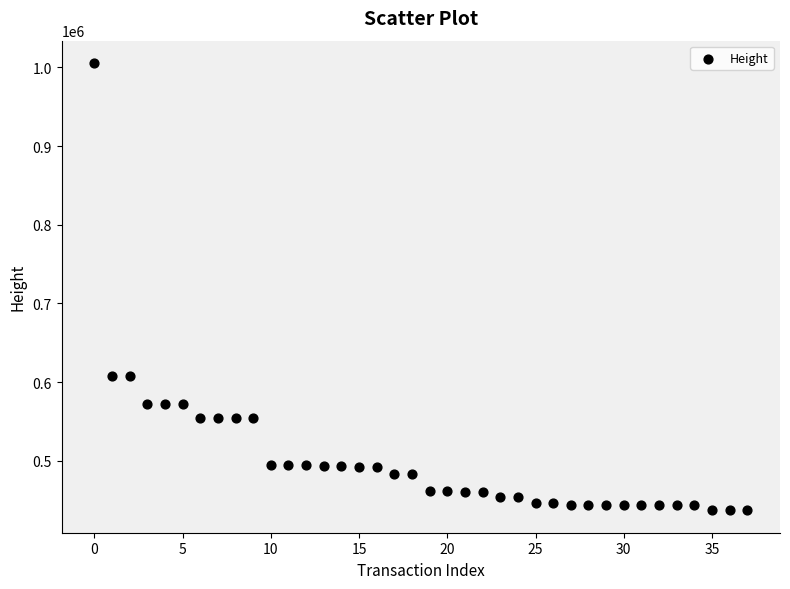

How many points are shown in the scatter plot?

38